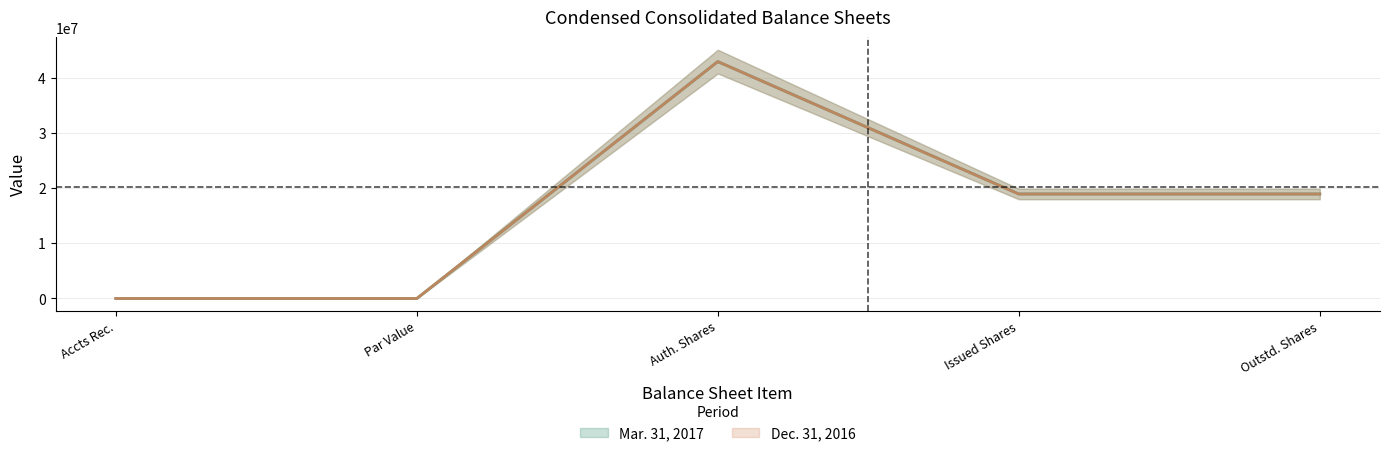

Is the value of Dec. 31, 2016 at Auth. Shares greater than the value of Mar. 31, 2017 at Auth. Shares?

No